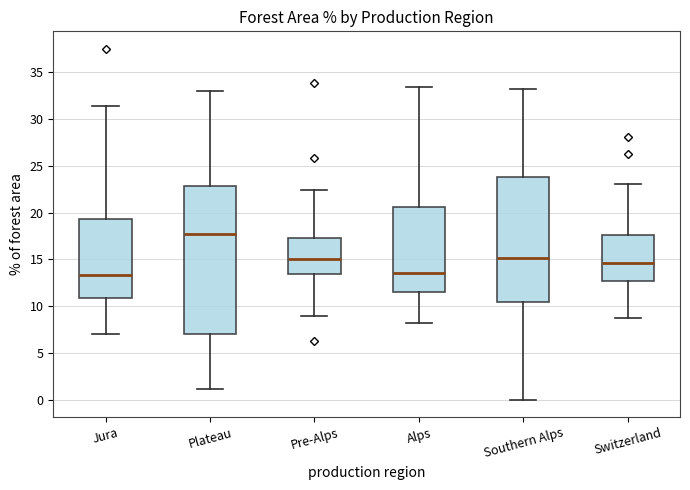

Where does the lower whisker of the box for Plateau end on the y-axis? The values are not printed on the chart, so give them approximately, as read against the axis.

1.0